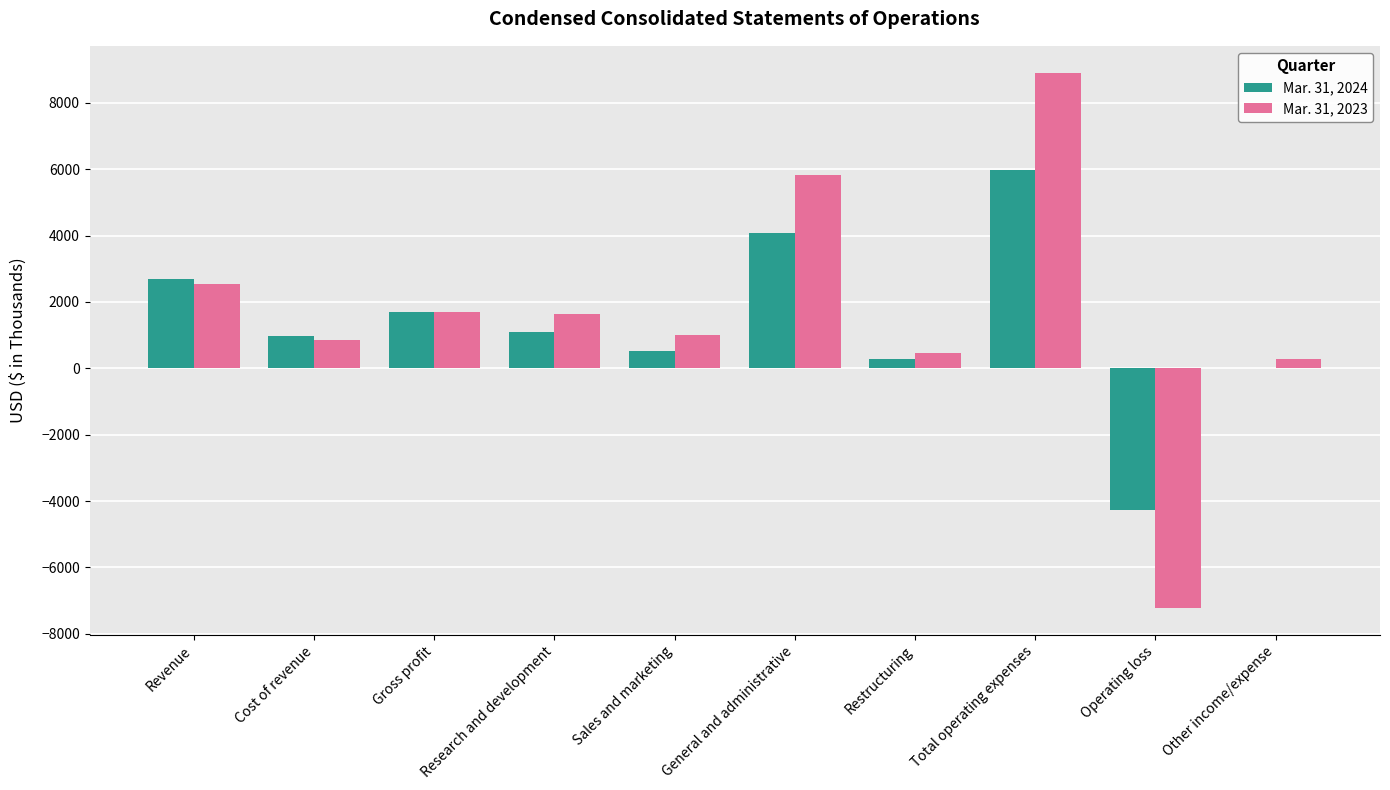

Which series has the largest total across all categories?

Mar. 31, 2023